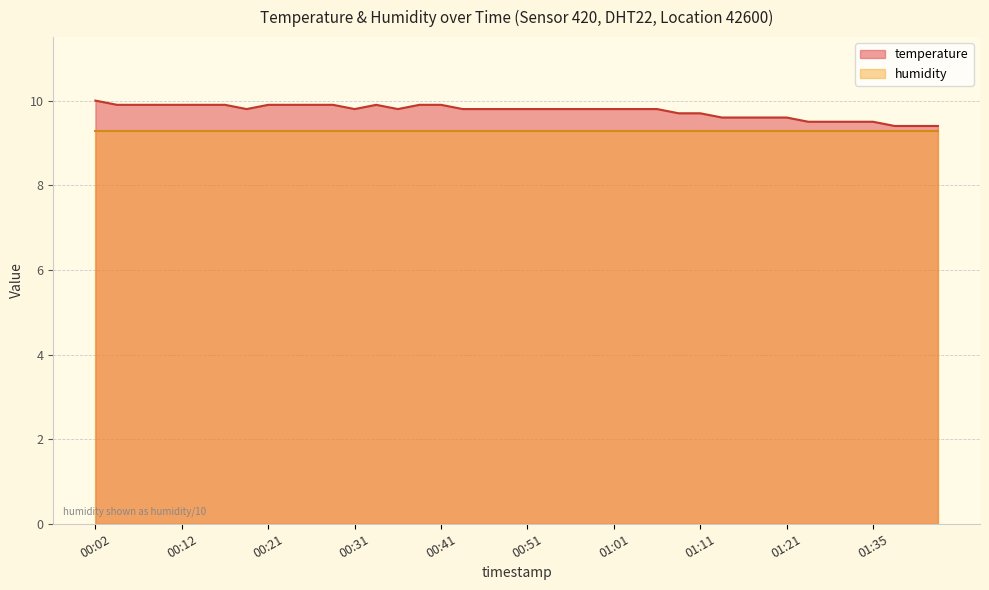

What is the difference between the values at 01:04 and 00:21?

0.1